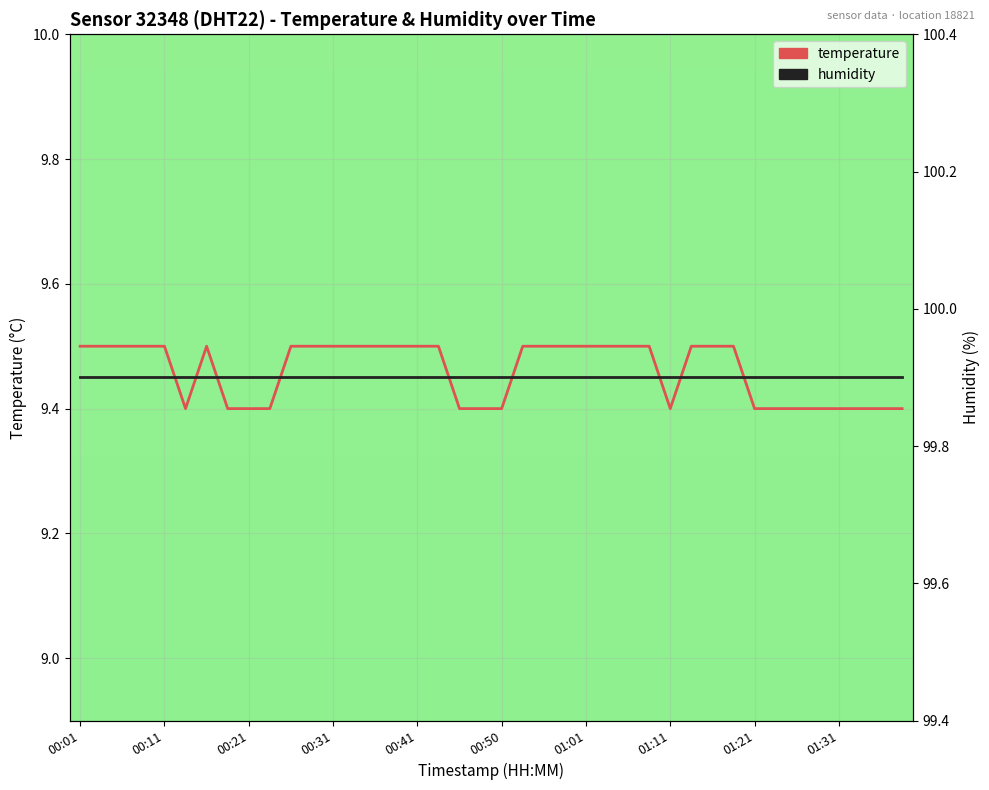

Which category has the lowest value in the temperature series?

00:50